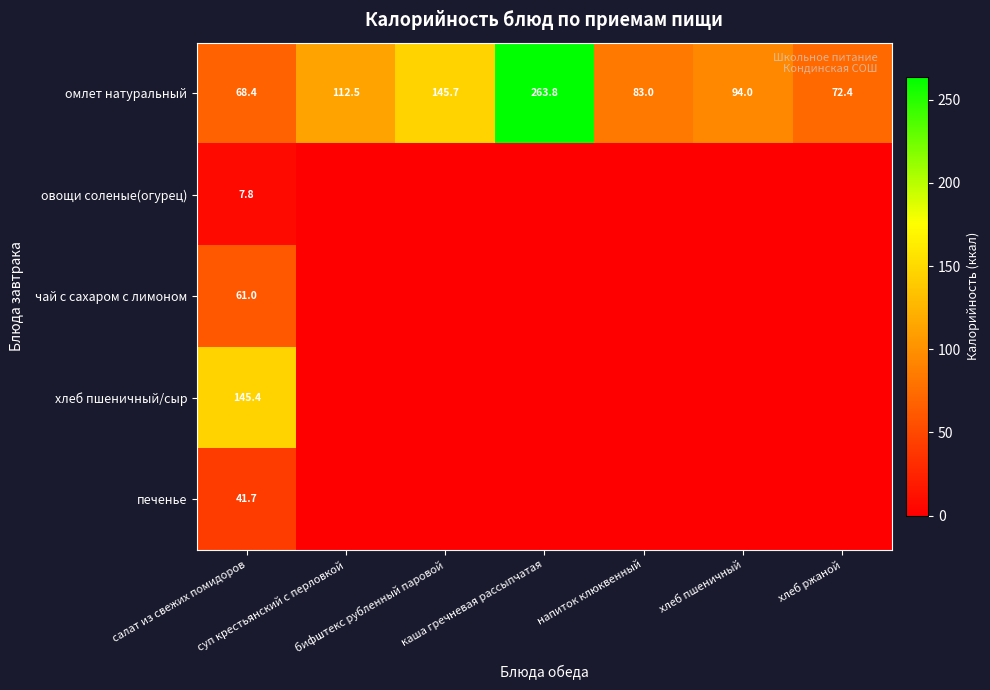

What is the average value of the омлет натуральный series?

120.0